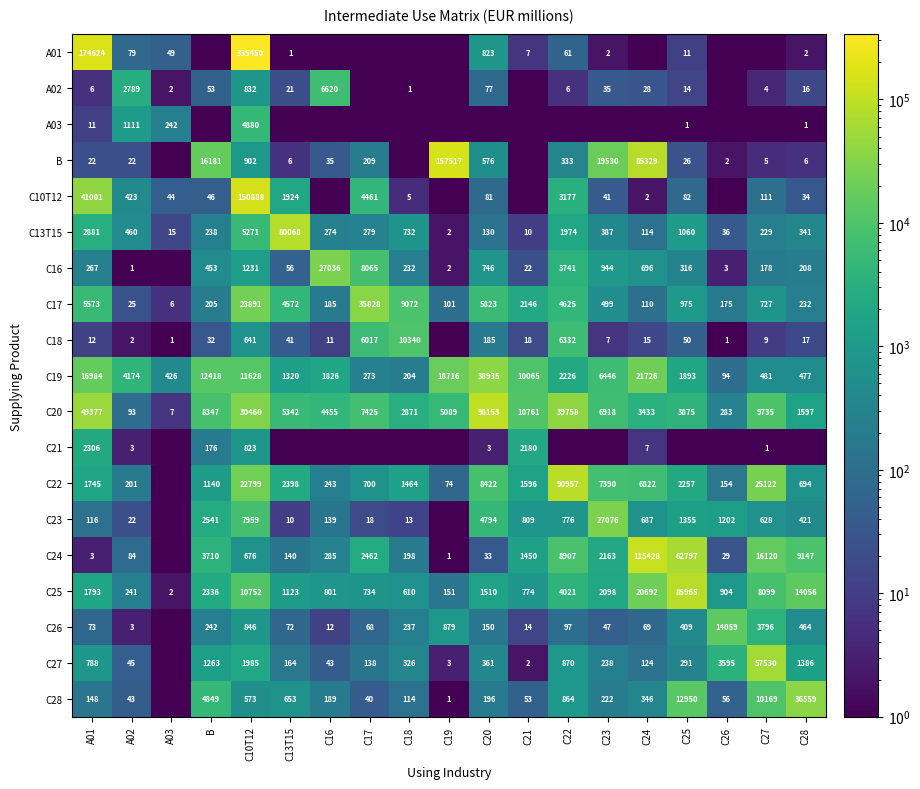

Is it true that C22 equals 33.8 at C19?

False